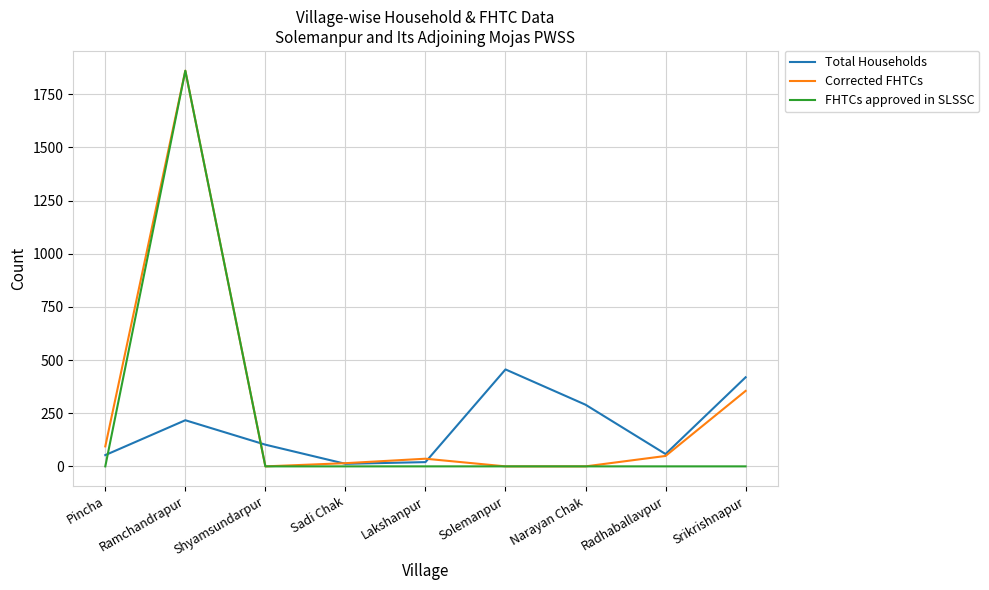

The value of Total Households at Shyamsundarpur is 102. True or false?

True